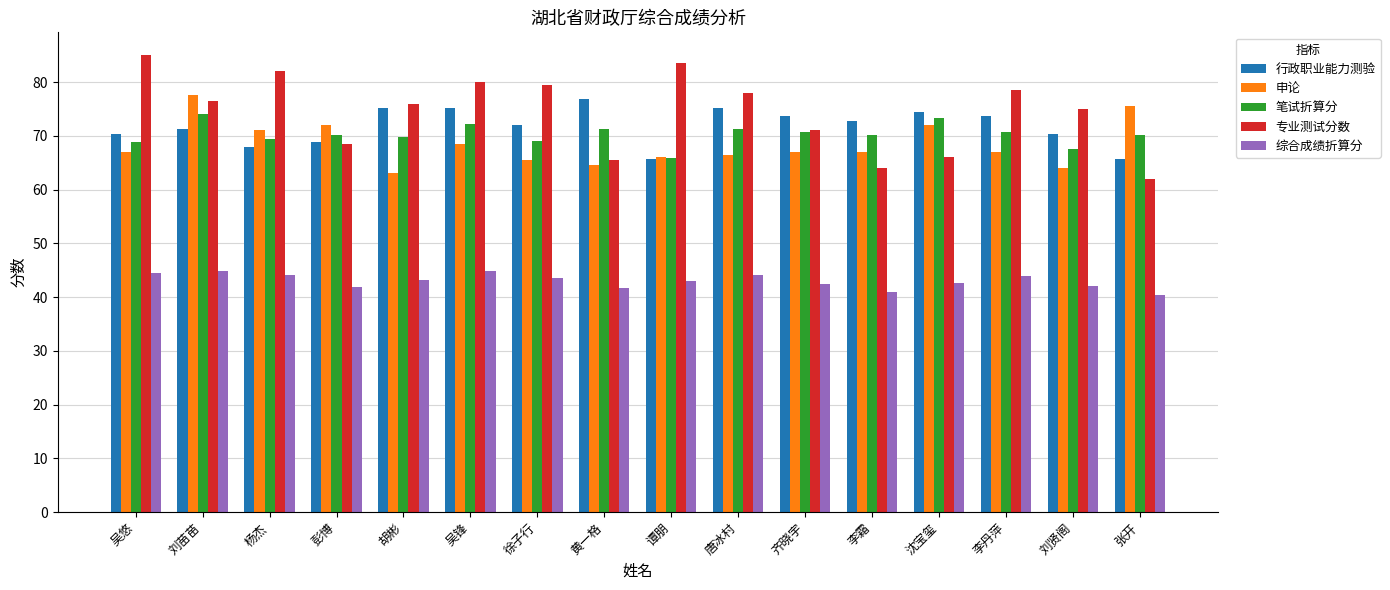

Read the 笔试折算分 value at 唐冰村.

71.3